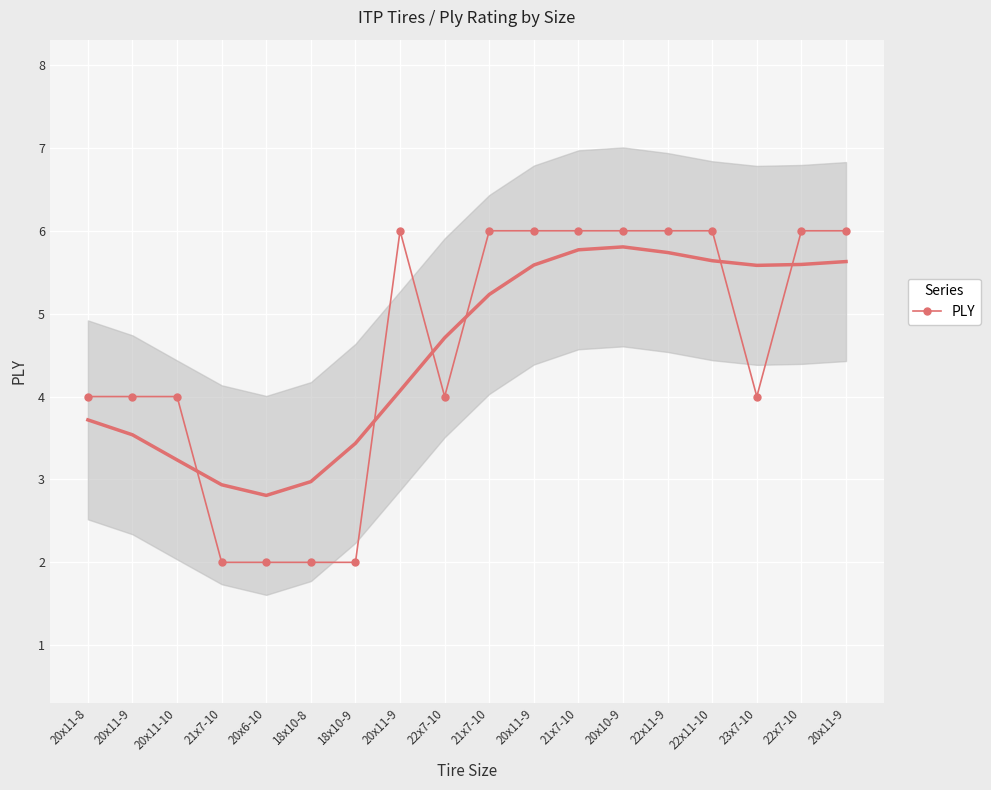

What is the greatest value displayed?

6